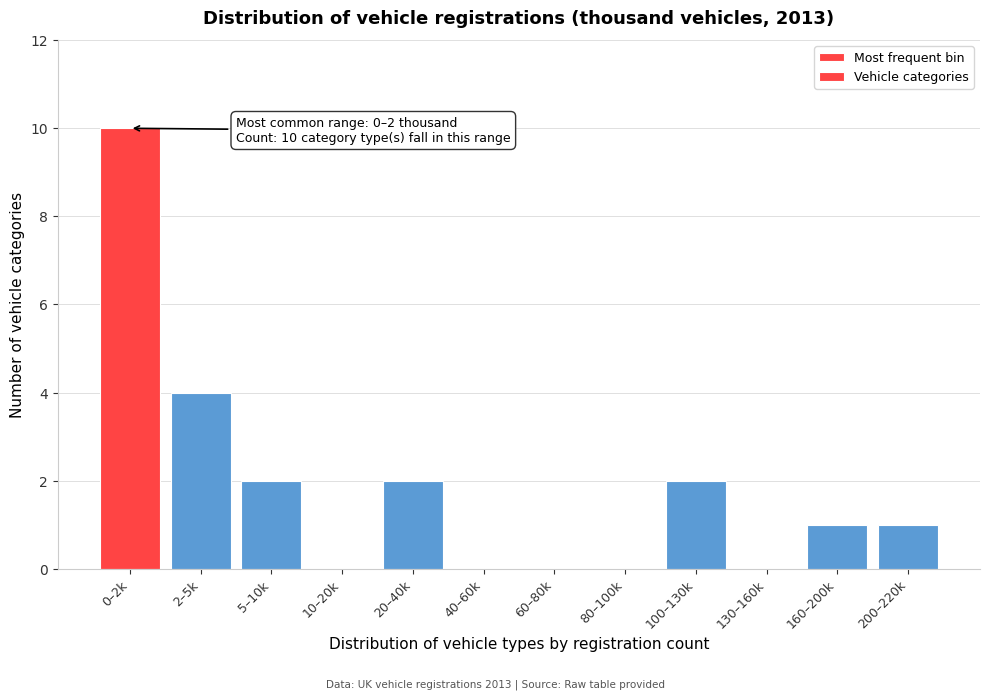

Reading left to right, extract all data points from this chart.

0–2k=10	2–5k=4	5–10k=2	10–20k=0	20–40k=2	40–60k=0	60–80k=0	80–100k=0	100–130k=2	130–160k=0	160–200k=1	200–220k=1